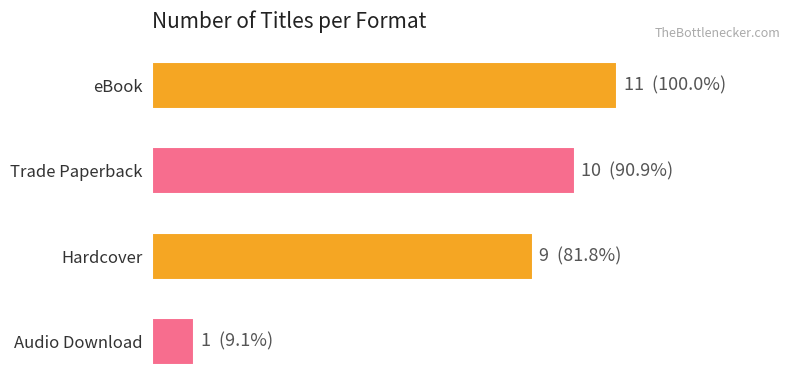

Does the chart contain stacked bars?

No